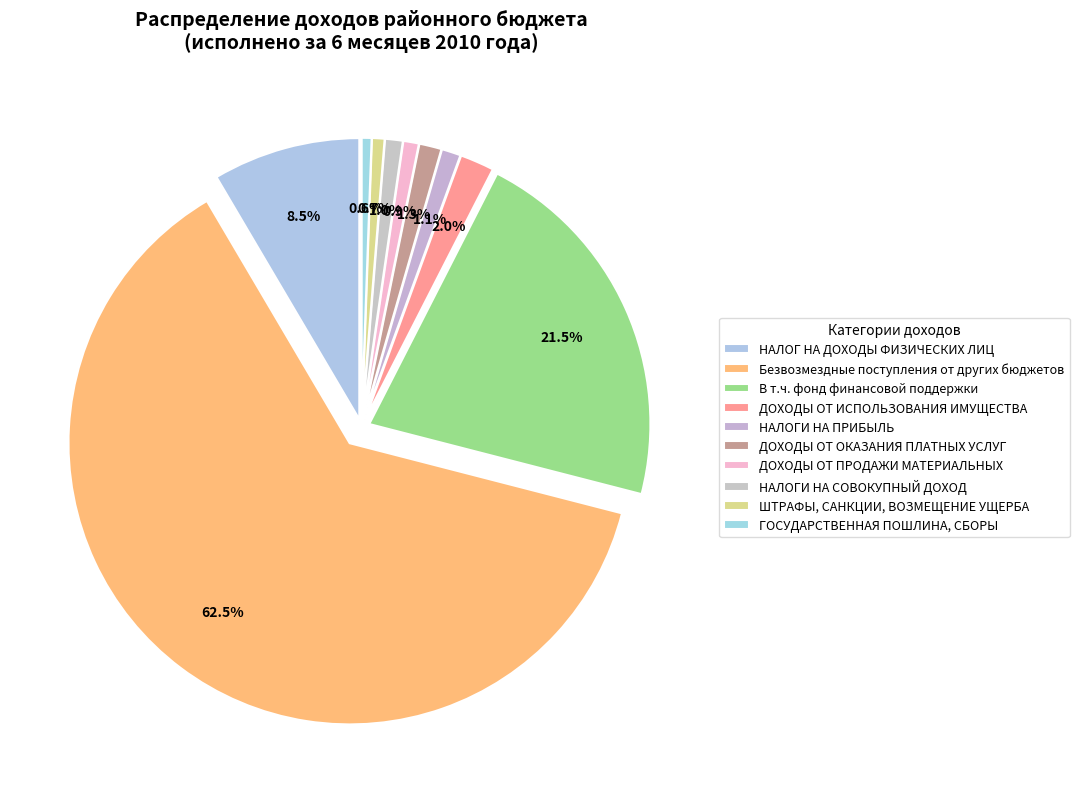

Combined, what portion of the pie is ДОХОДЫ ОТ ИСПОЛЬЗОВАНИЯ ИМУЩЕСТВА and НАЛОГ НА ДОХОДЫ ФИЗИЧЕСКИХ ЛИЦ?

10.4%